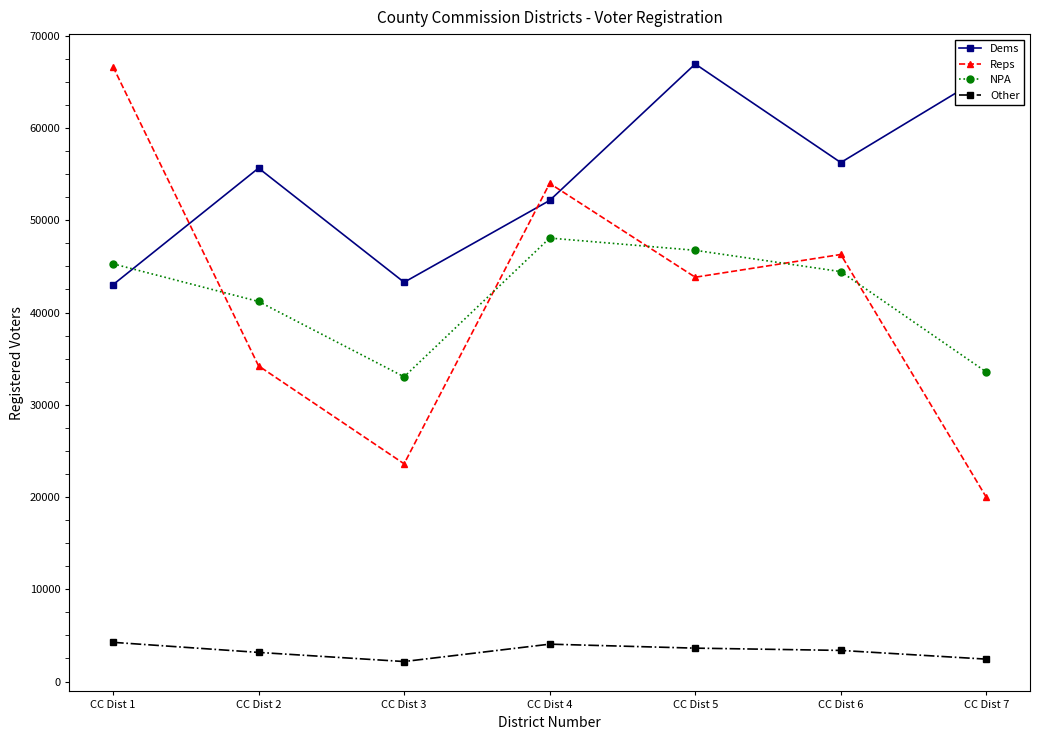

How many categories are shown in the chart?

7